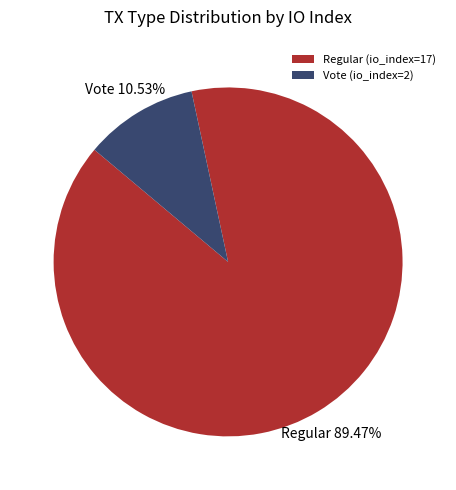

To the nearest percent, what percentage of the pie is Vote (io_index=2)?

11%